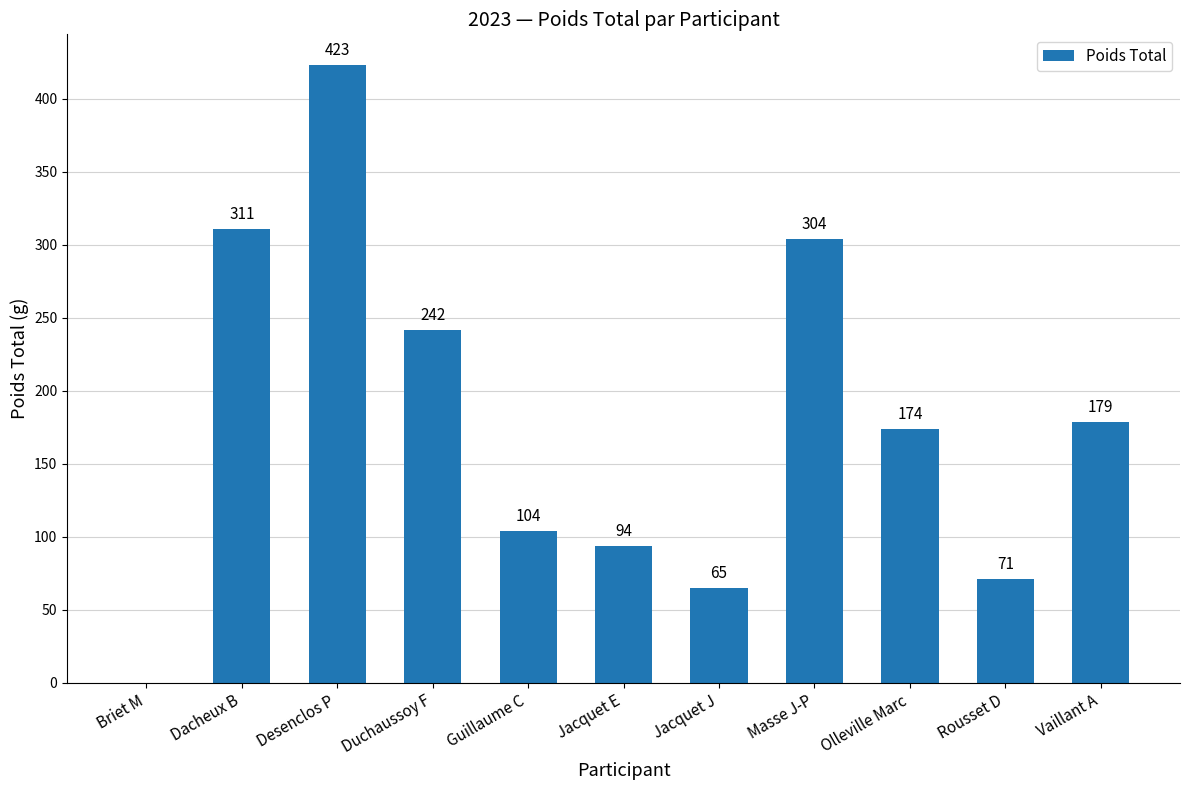

Is it true that the value at Briet M is 0?

True